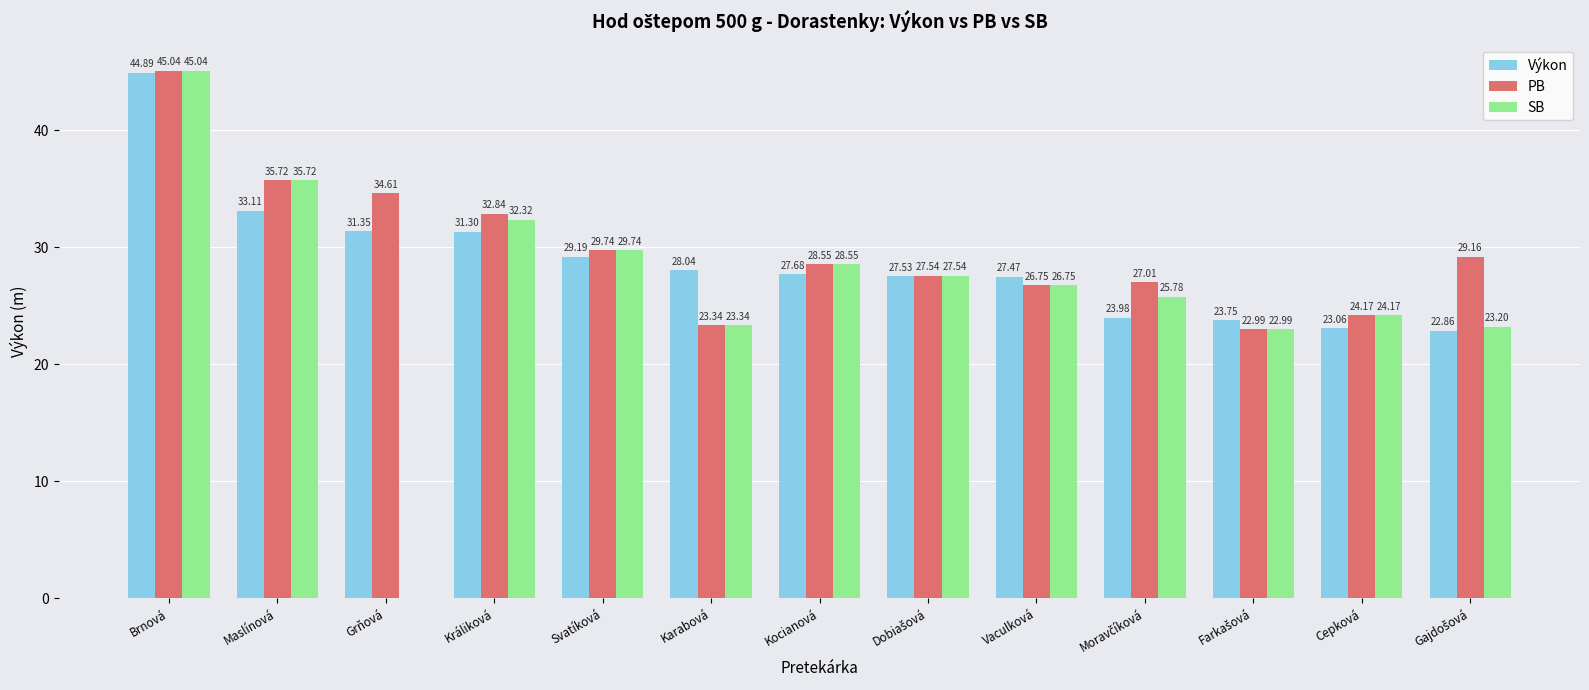

Between Grňová and Karabová, which series saw the biggest shift?

SB